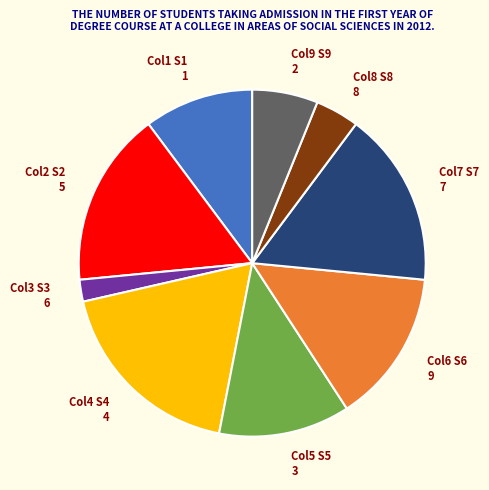

Which has a higher value, Col2 S2 5 or Col4 S4 4?

Col4 S4 4